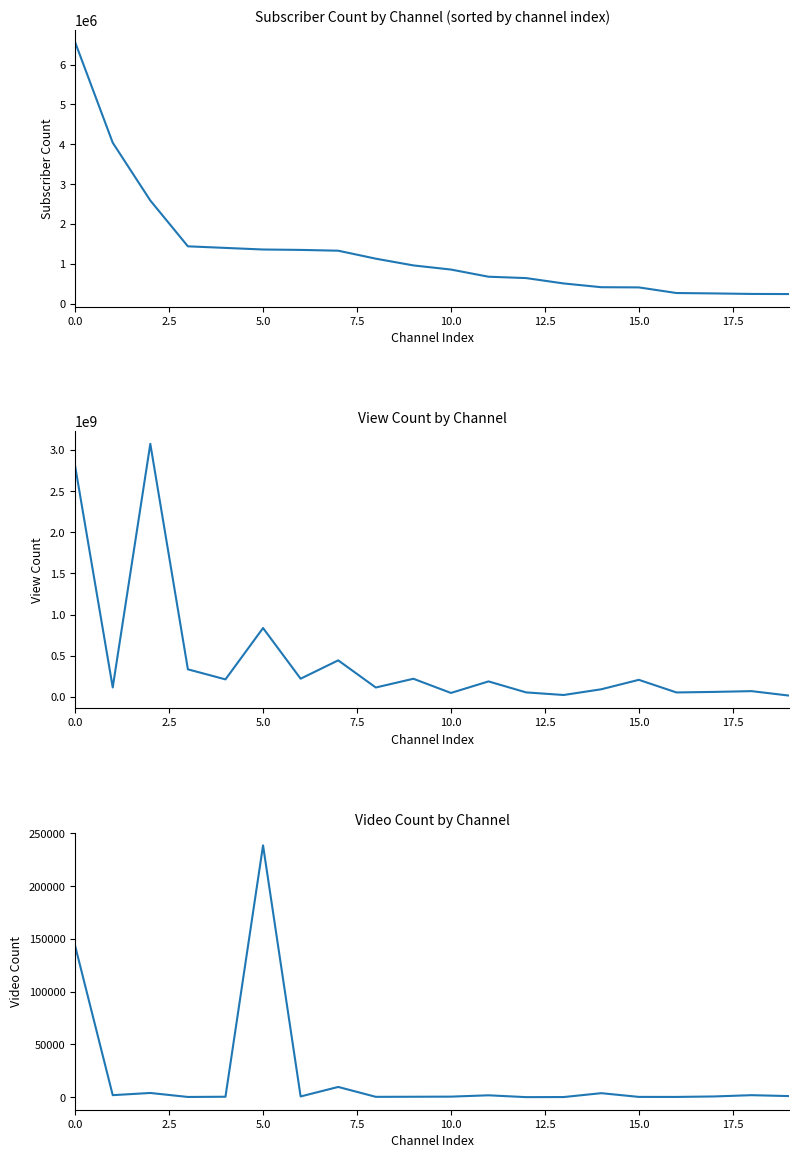

What is the value of the View Count point at the 4th from the left?

333685425